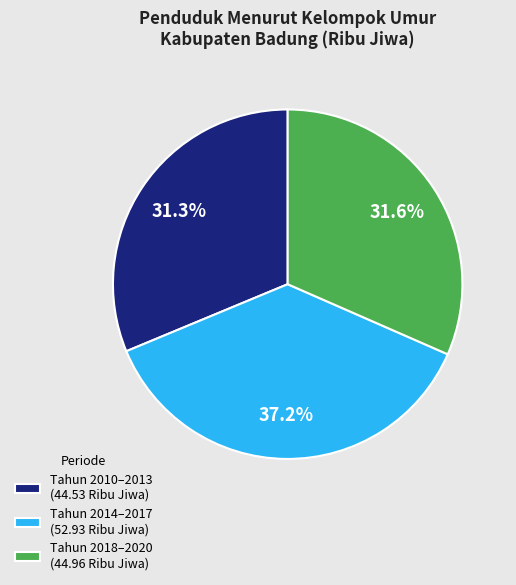

Is Tahun 2010–2013 (44.53 Ribu Jiwa) the majority of the pie?

No